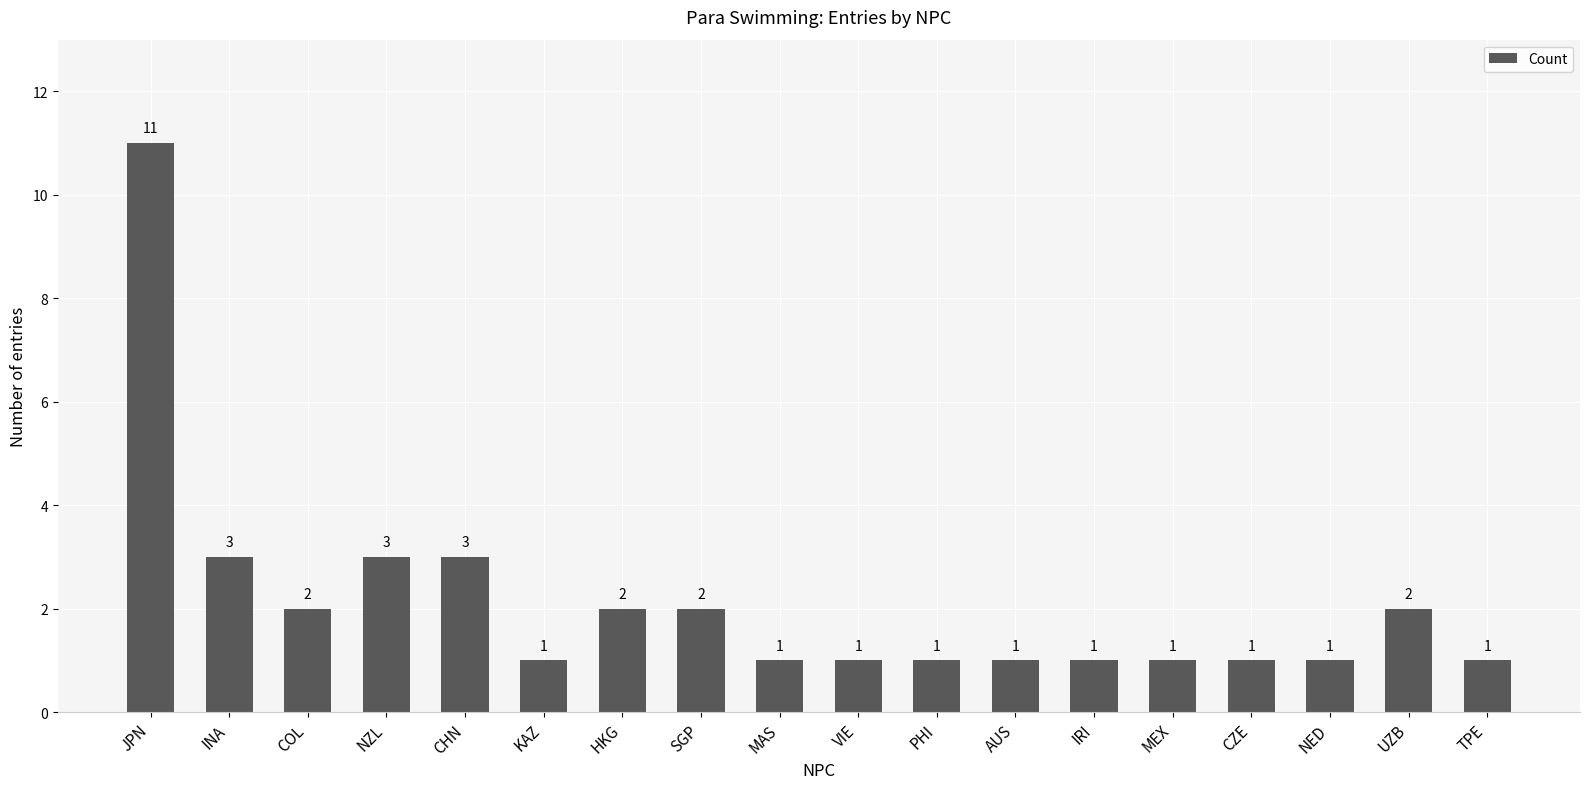

The chart shows a value of 1 at UZB. True or false?

False